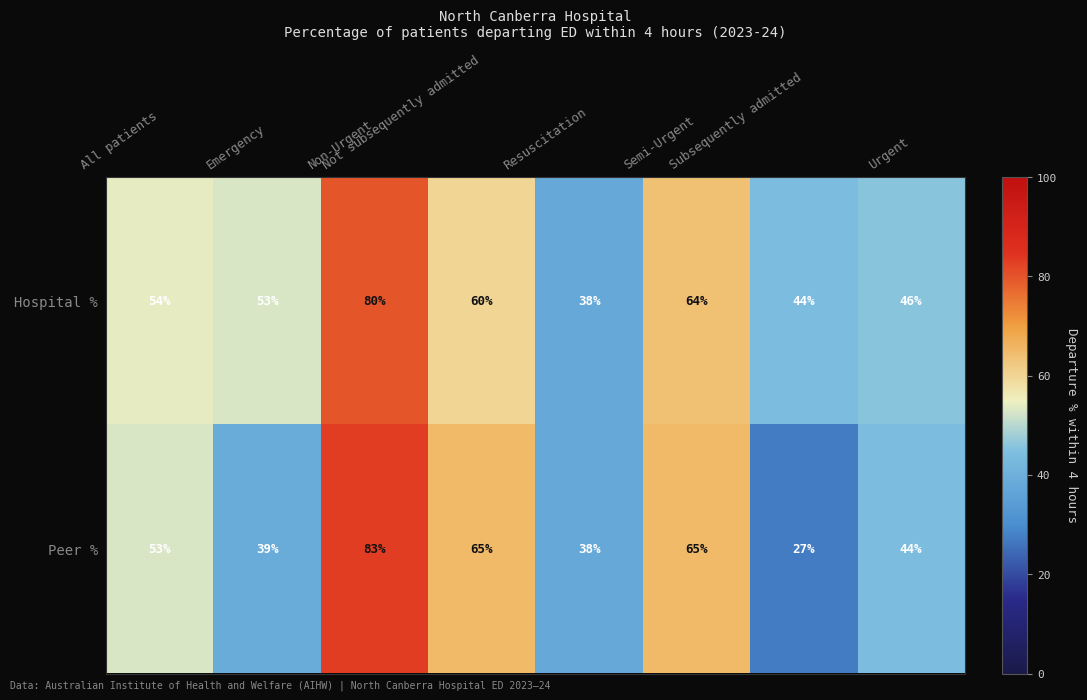

Rank the series by their maximum value, from highest to lowest.

Peer %, Hospital %